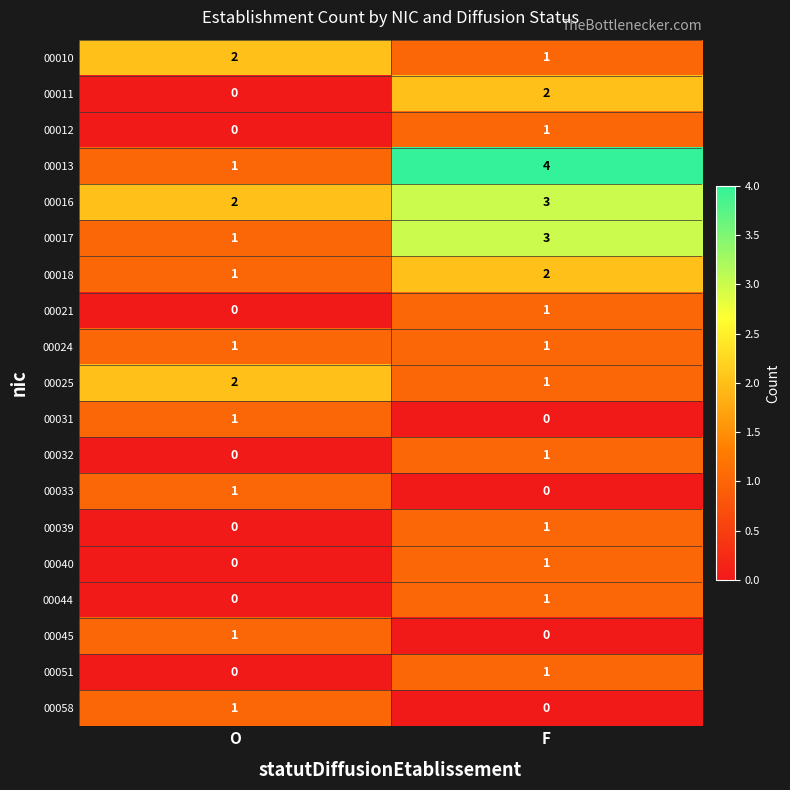

Count the number of categories in the chart.

2